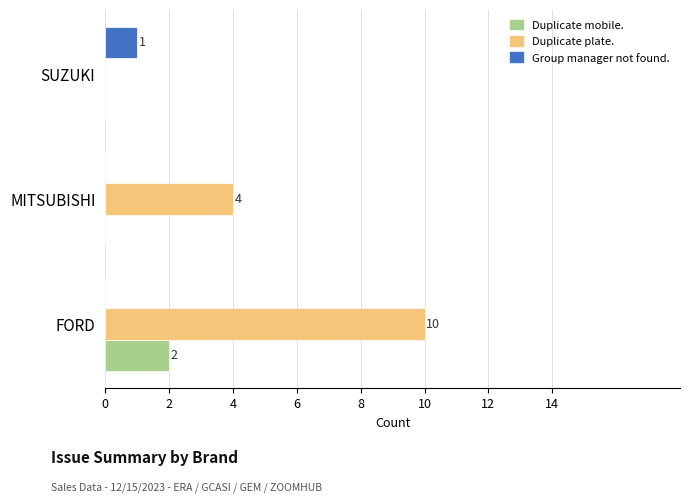

What are all the series names shown in the legend?

Duplicate mobile., Duplicate plate., Group manager not found.